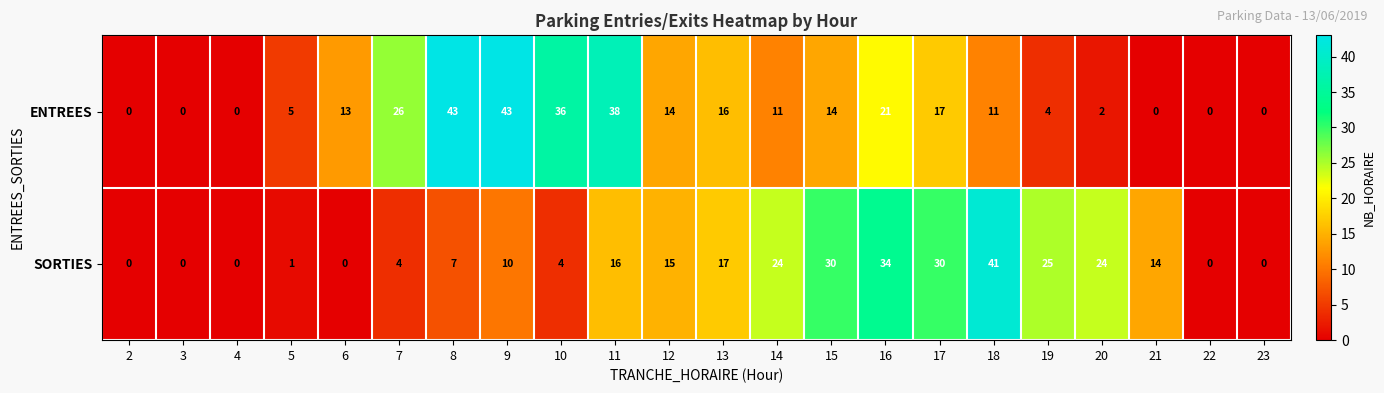

What is the approximate value of SORTIES at 12, to the nearest 5?

15